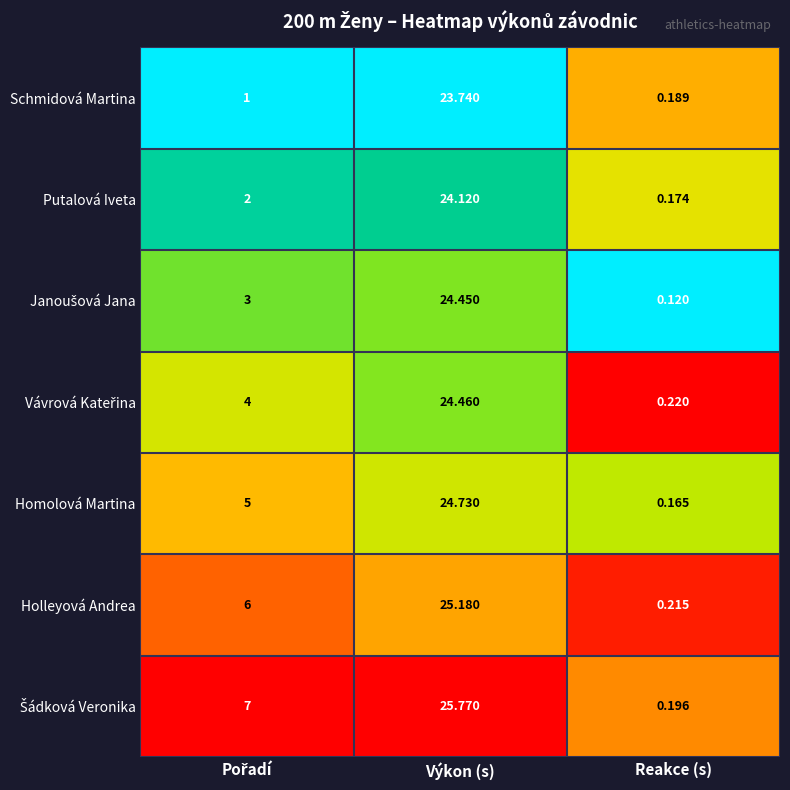

At which category does the chart reach its minimum across all series?

Reakce (s)